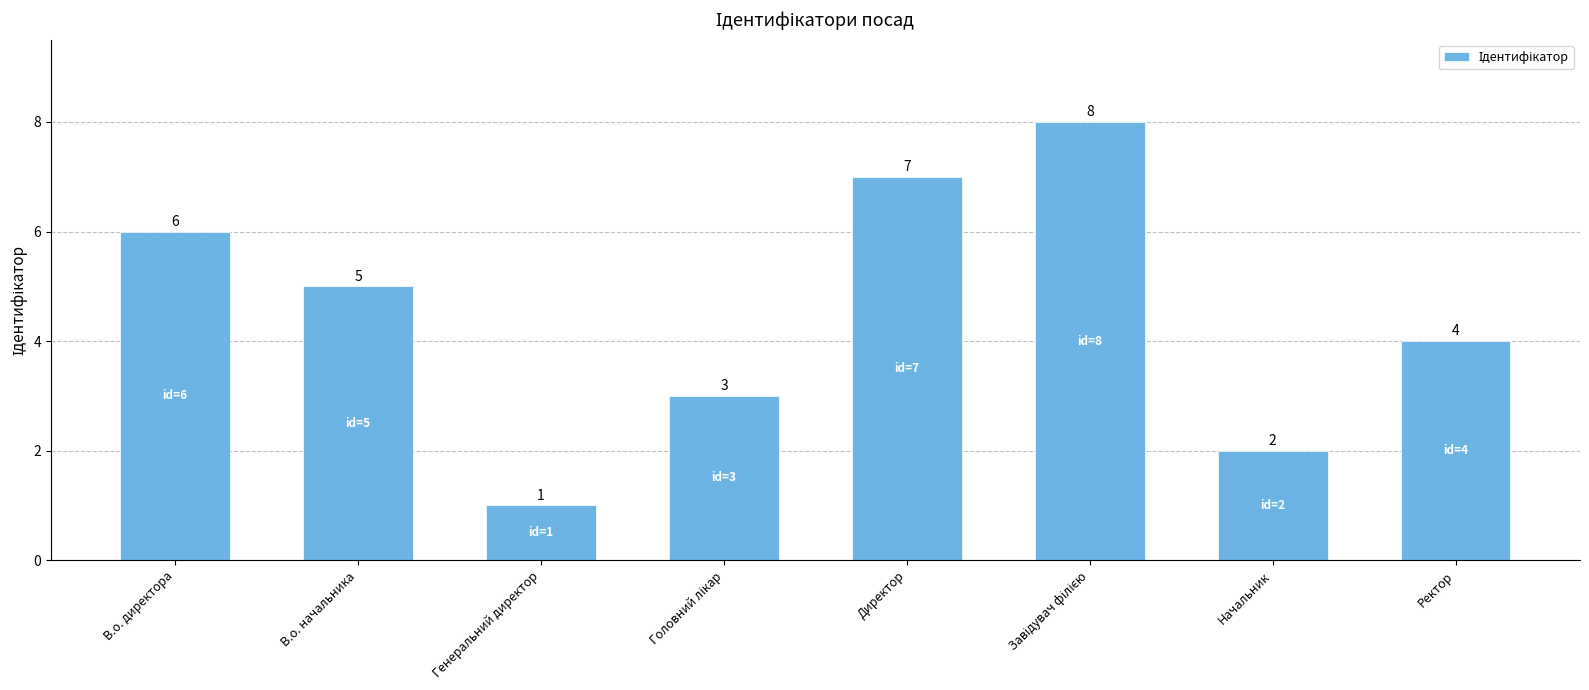

Which label corresponds to the smallest value in the chart?

Генеральний директор